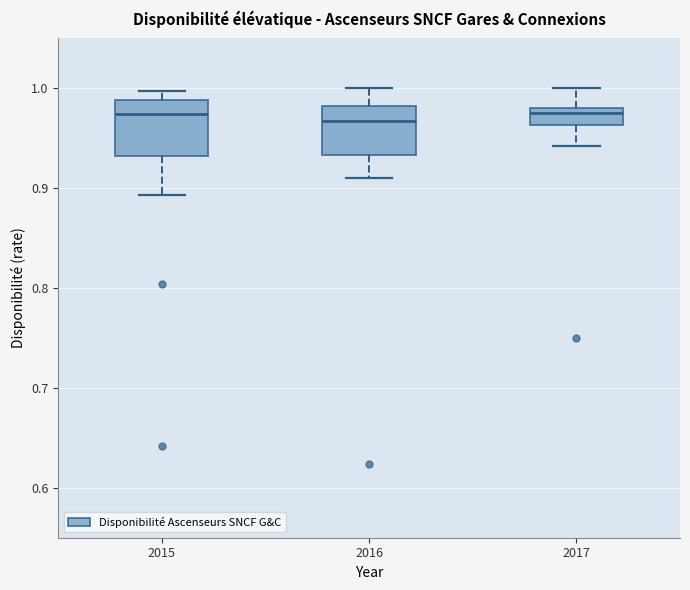

Reading left to right, read every box against the y-axis: the position of its median line, the range the box covers, and the ends of its whiskers. The values are not printed on the chart, so give them approximately, as read against the axis.

2015: median 0.97, box 0.93 to 0.99, whiskers 0.89 to 1.00
2016: median 0.97, box 0.93 to 0.98, whiskers 0.91 to 1.00
2017: median 0.98 (just below the box's upper edge), box 0.96 to 0.98, whiskers 0.94 to 1.00